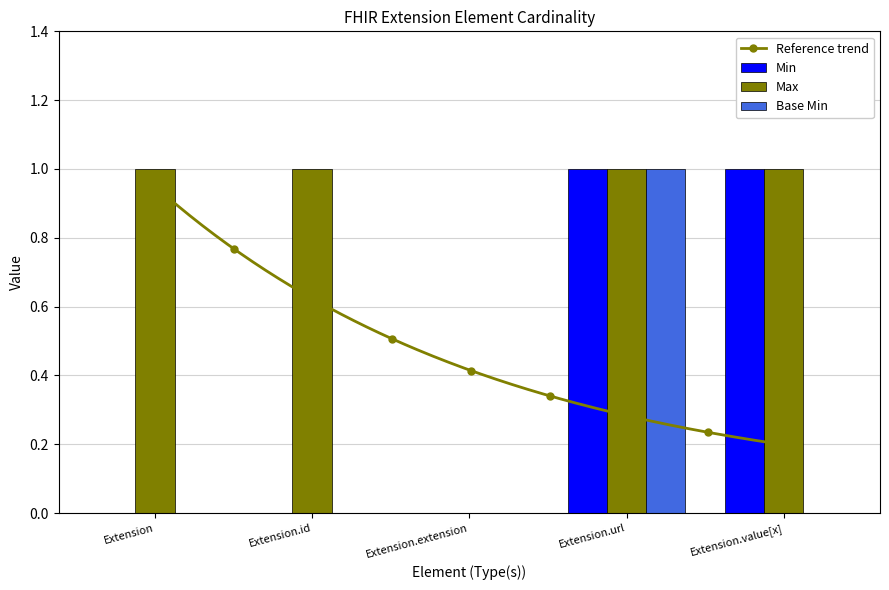

How many bars are there in each group?

3